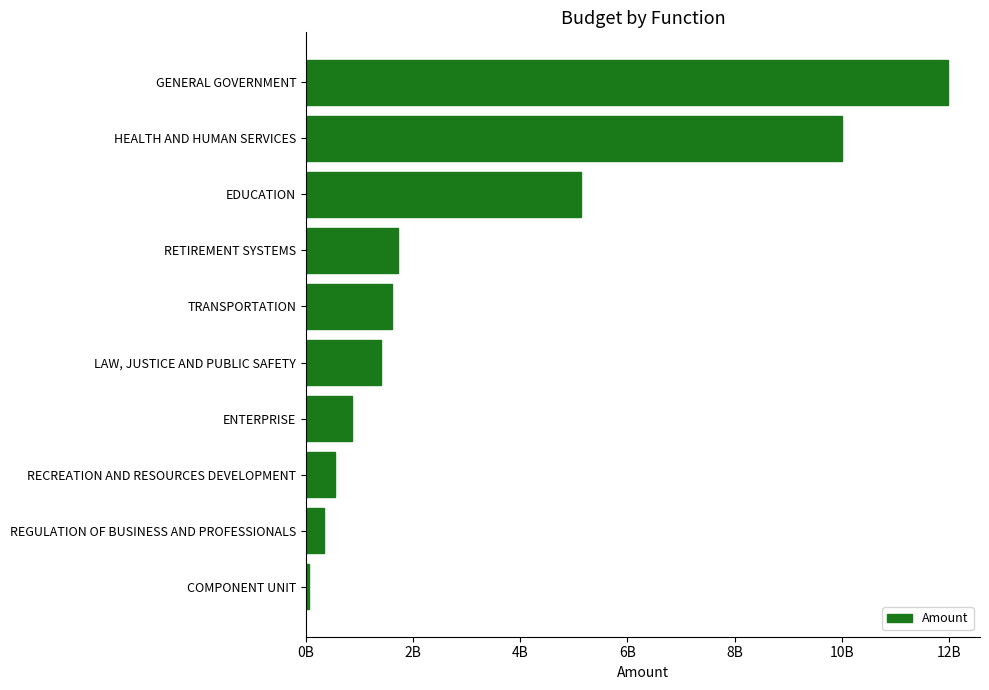

At which label is the value closest to 6019965214?

EDUCATION